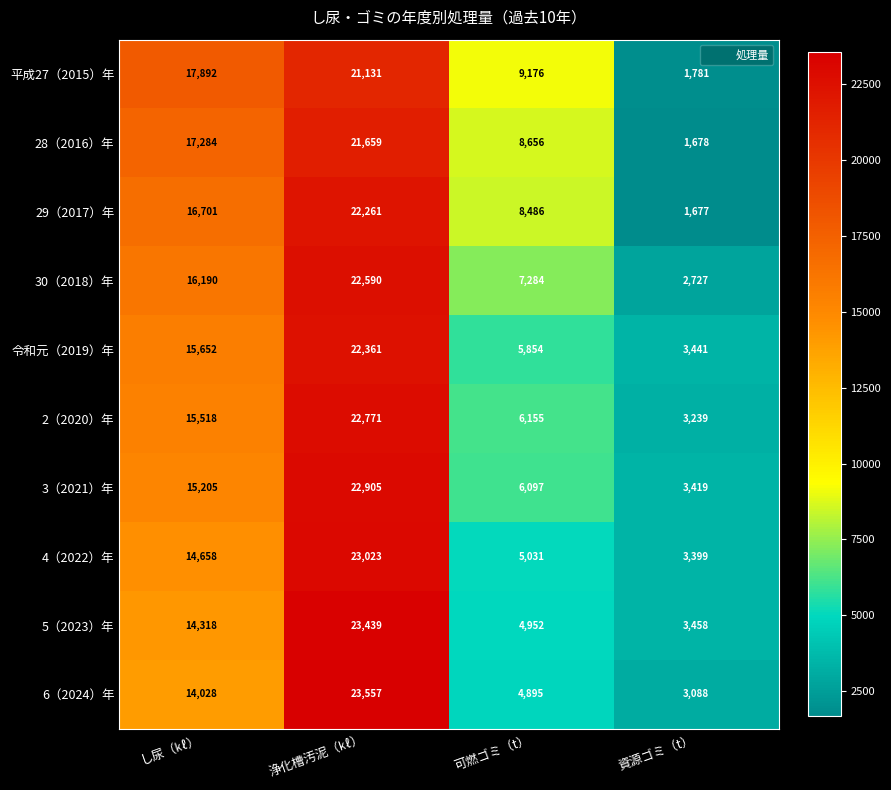

How many series are shown in this chart?

10